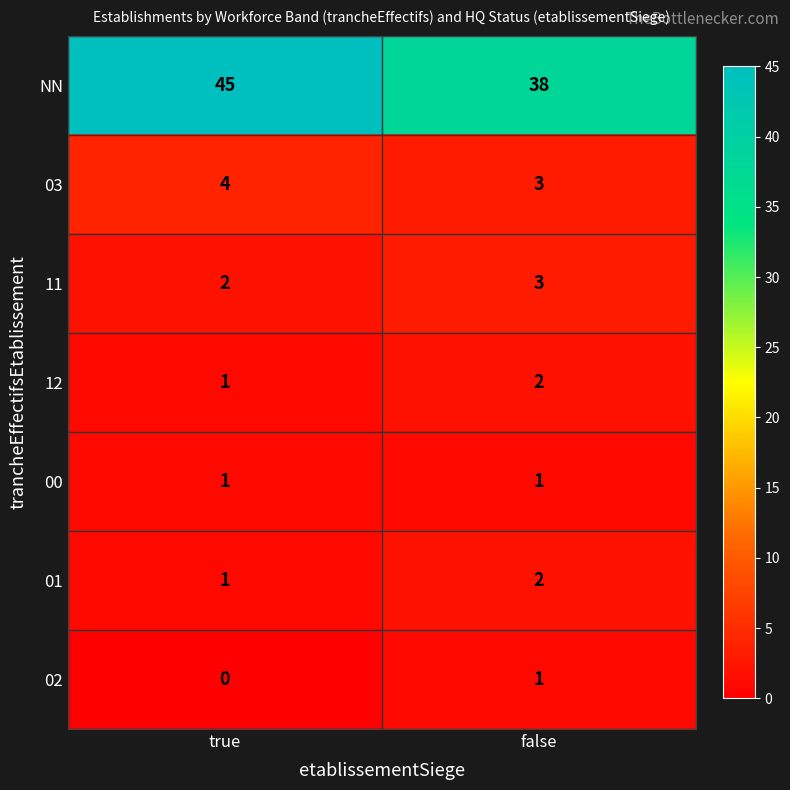

How many series are shown in this chart?

7